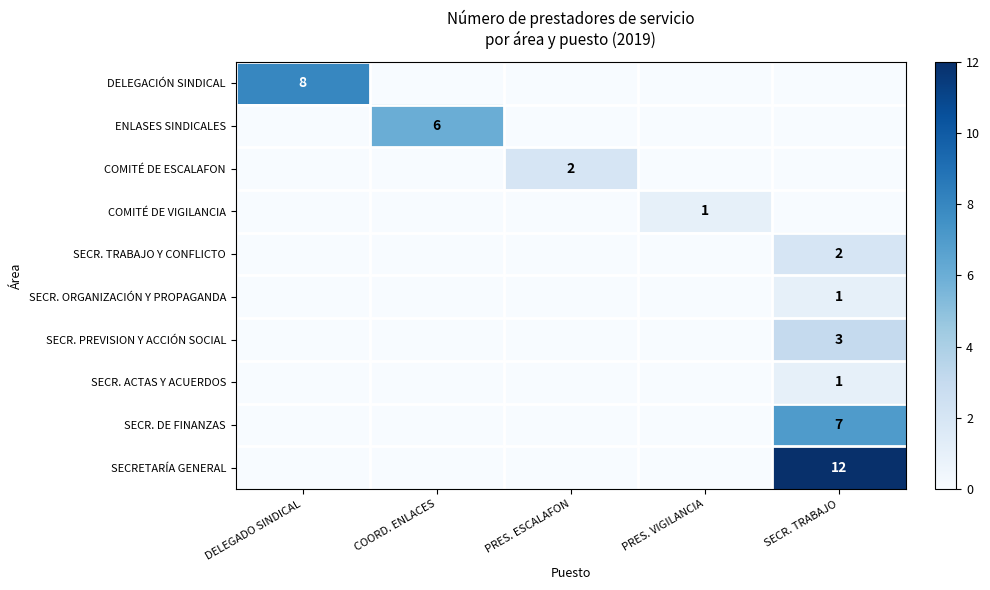

Which label corresponds to the smallest value in the chart?

COORD. ENLACES